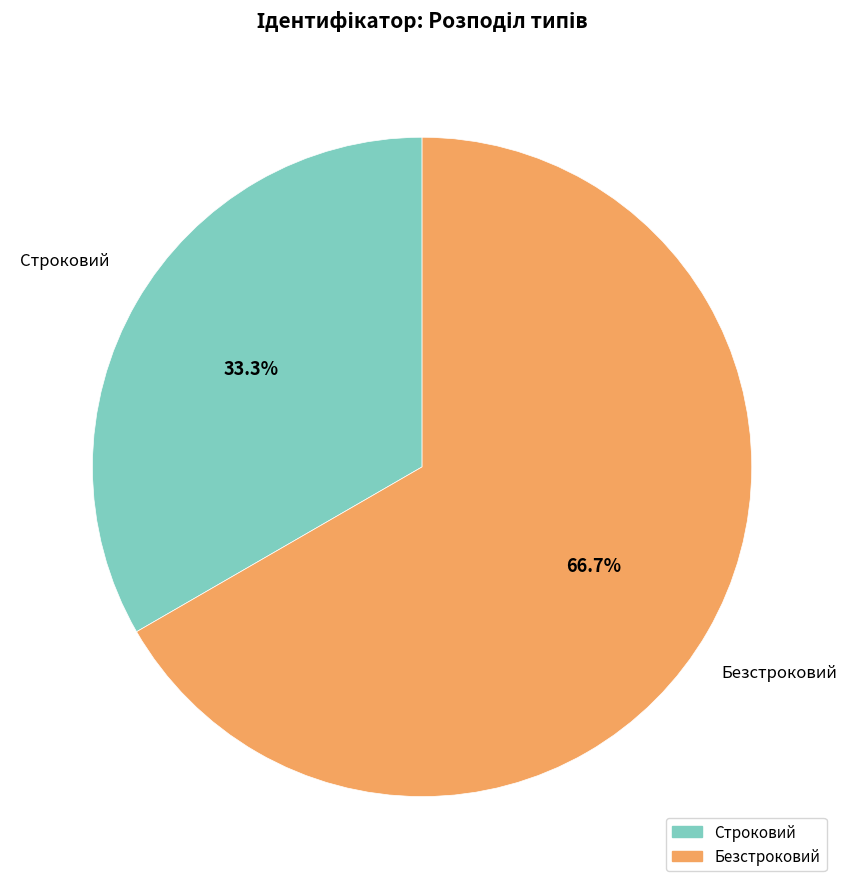

What portion of the pie excludes Безстроковий?

33.3%